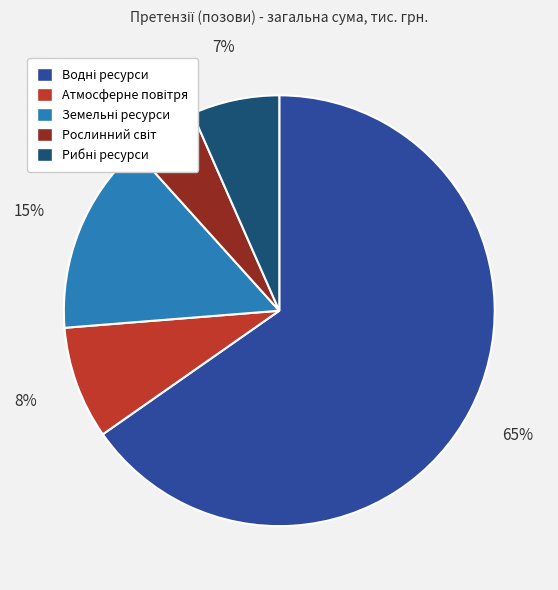

To the nearest percent, what is the difference between the largest and smallest slice percentages?

60%